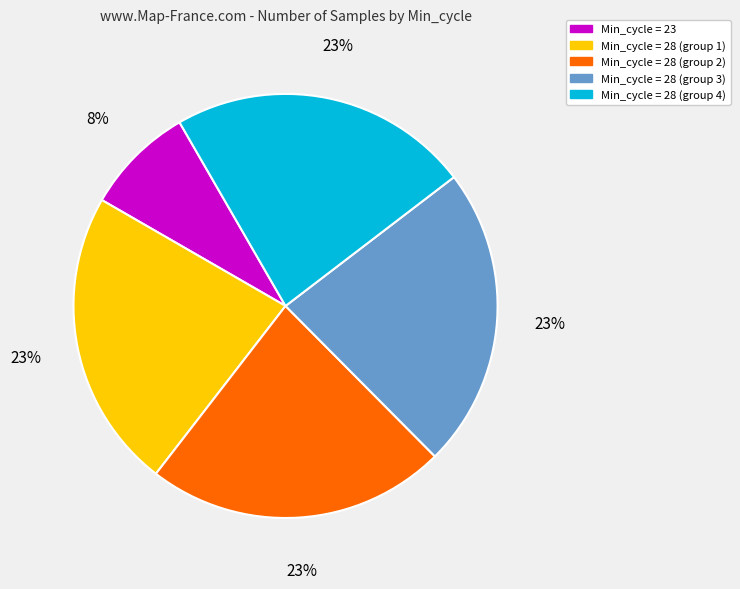

How many segments does this pie chart have?

5